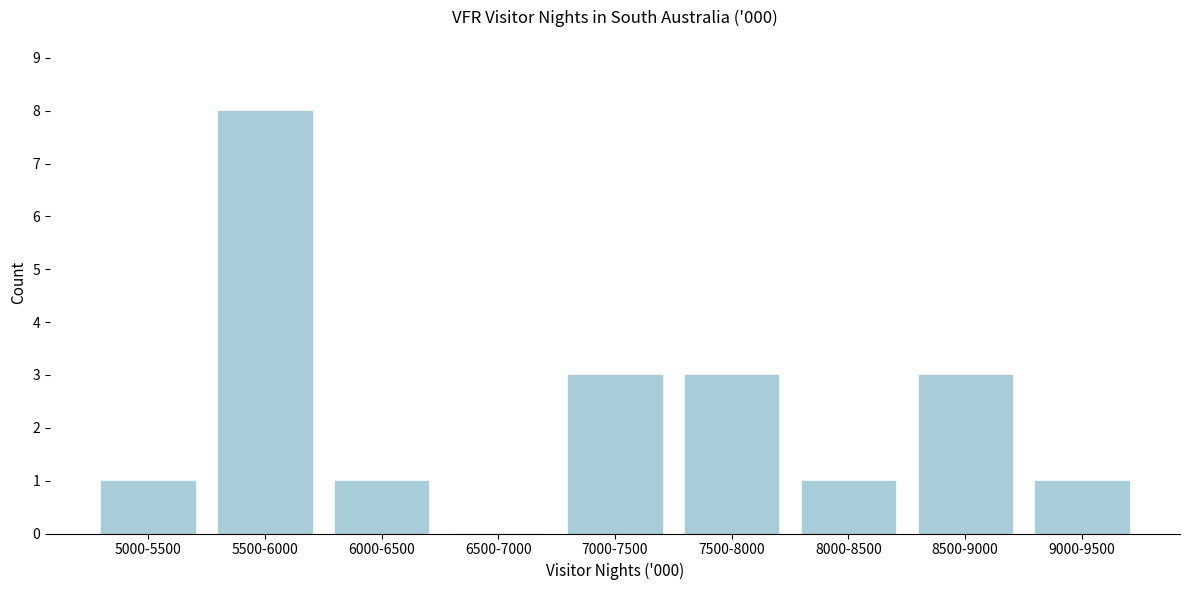

Reading left to right, extract all data points from this chart.

5000-5500=1	5500-6000=8	6000-6500=1	6500-7000=0	7000-7500=3	7500-8000=3	8000-8500=1	8500-9000=3	9000-9500=1